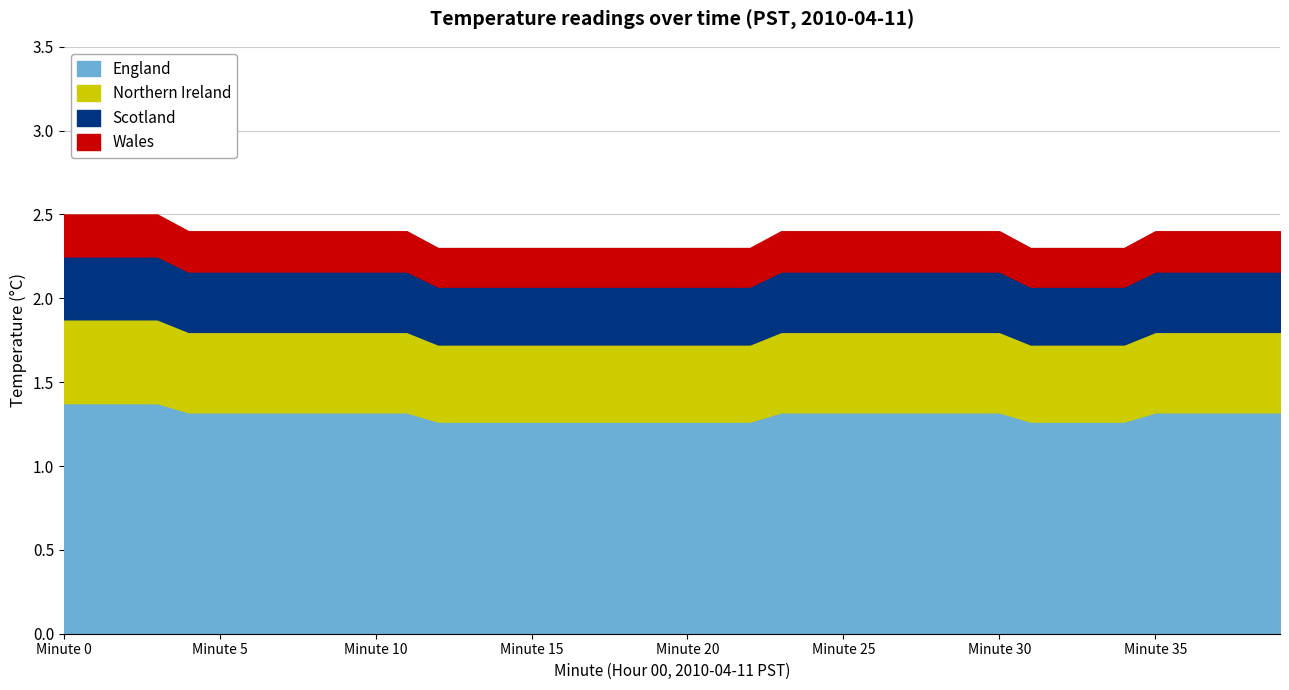

Reading left to right, what are all the values shown in this chart?

Hour 0 (00:00-00:14): 0=2.5	1=2.5	2=2.5	3=2.5	4=2.4	5=2.4	6=2.4	7=2.4	8=2.4	9=2.4	10=2.4	11=2.4	12=2.3	13=2.3	14=2.3
Hour 0 (00:15-00:29): 0=2.3	1=2.3	2=2.3	3=2.3	4=2.3	5=2.3	6=2.3	7=2.4	8=2.4	9=2.4	10=2.4	11=2.4	12=2.4	13=2.4	14=2.4
Hour 0 (00:30-00:39): 0=2.4	1=2.3	2=2.3	3=2.3	4=2.3	5=2.4	6=2.4	7=2.4	8=2.4	9=2.4	10=0.0	11=0.0	12=0.0	13=0.0	14=0.0
Minute offset: 0=0.0	1=1.0	2=2.0	3=3.0	4=4.0	5=5.0	6=6.0	7=7.0	8=8.0	9=9.0	10=10.0	11=11.0	12=12.0	13=13.0	14=14.0